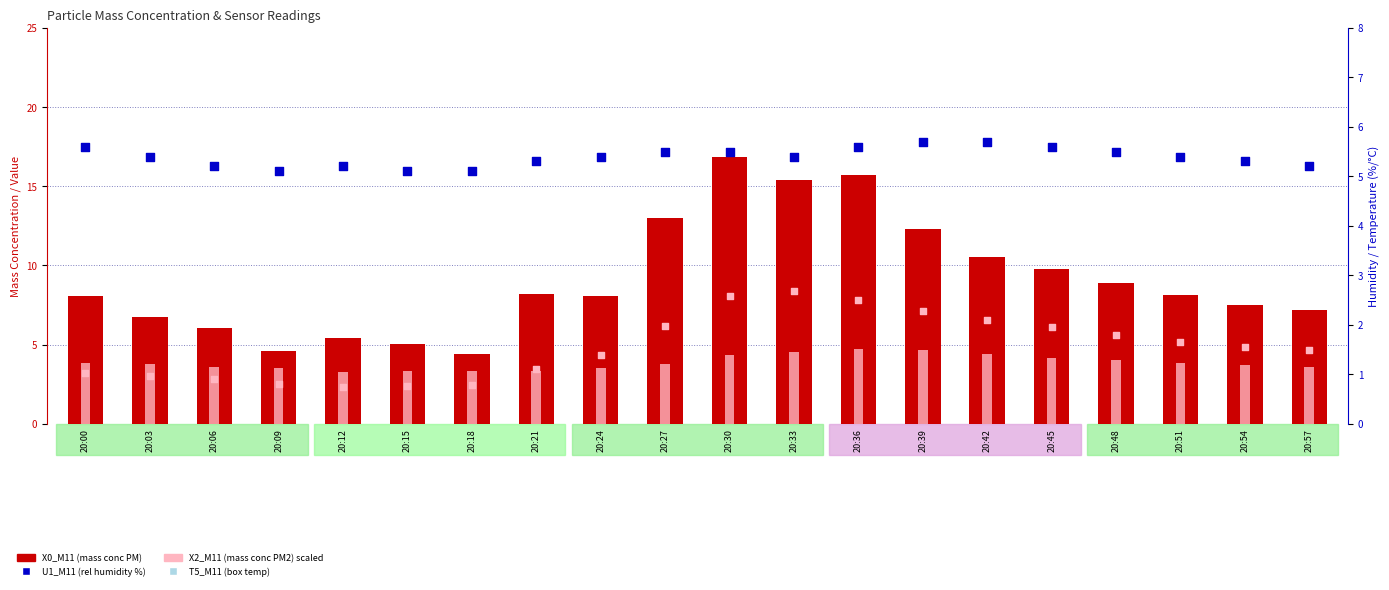

Which series reaches the minimum Y coordinate?

X2_M11 (mass conc PM2)